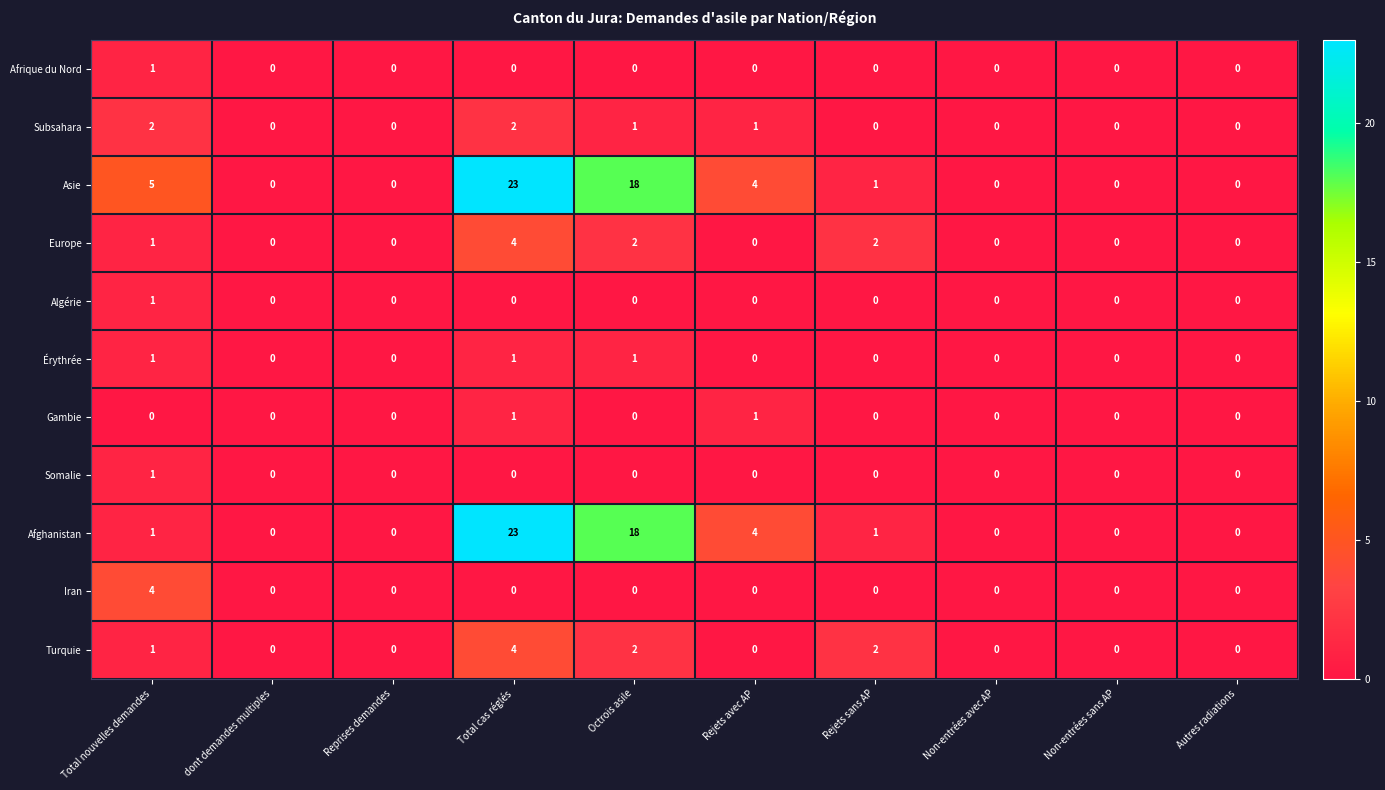

Which category has the highest value in the Europe series?

Total cas réglés